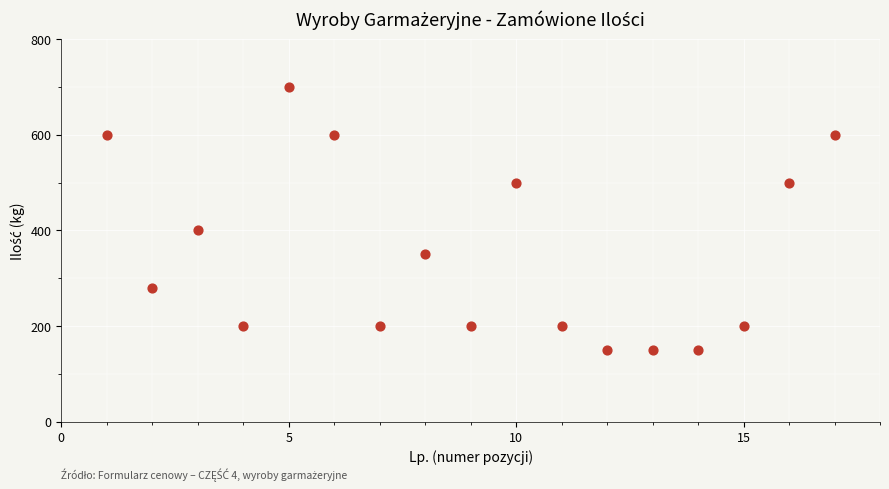

What Y value in the scatter plot is closest to 425?

400